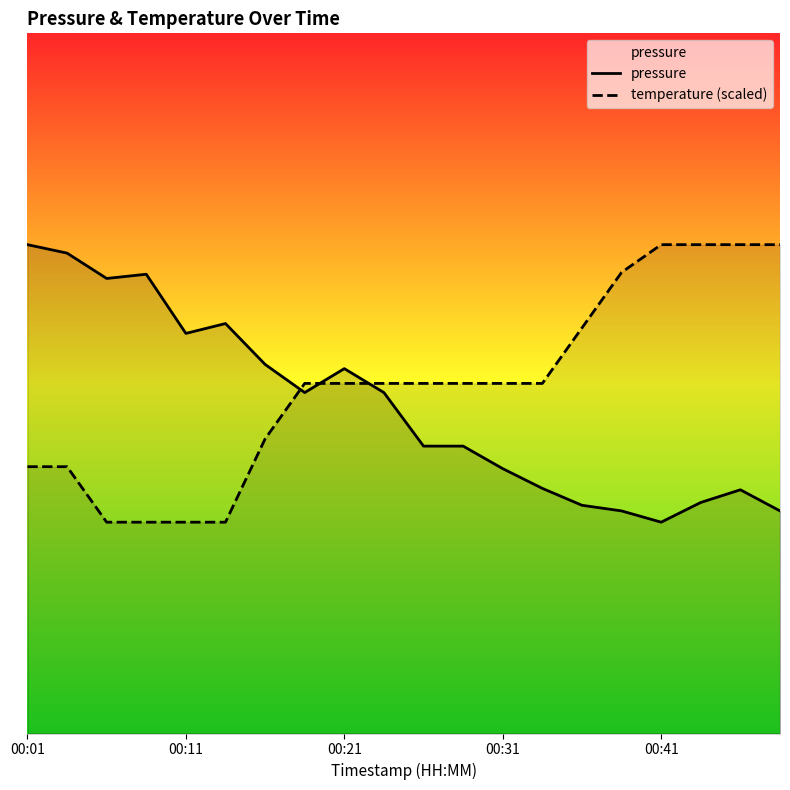

What position from the right is 00:21?

12